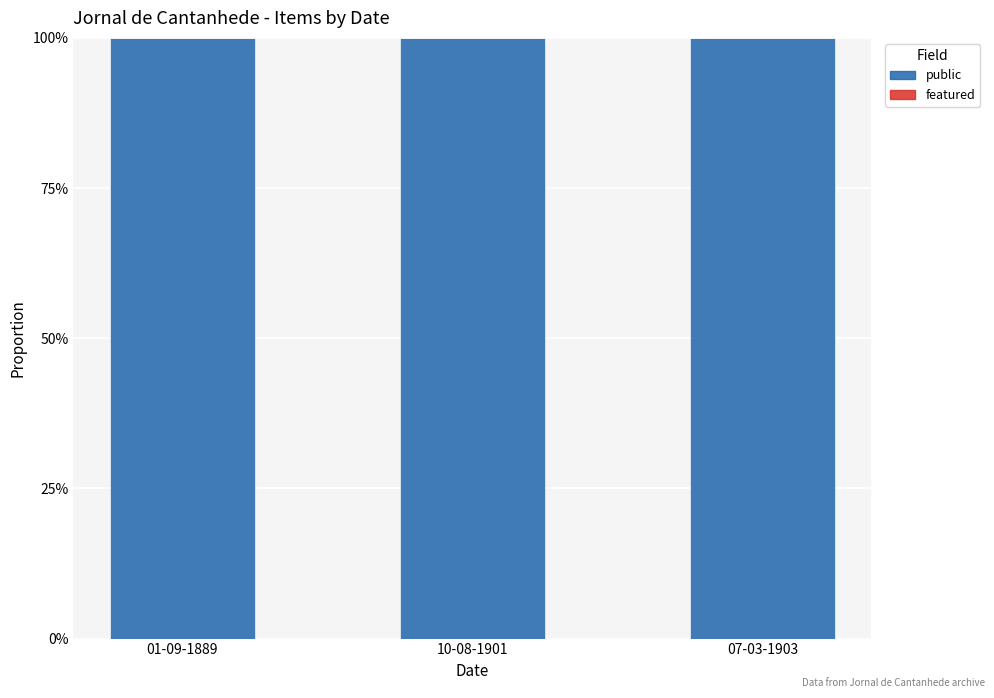

Reading left to right, transcribe all the data shown in this chart.

public: 1	1	1
featured: 0	0	0